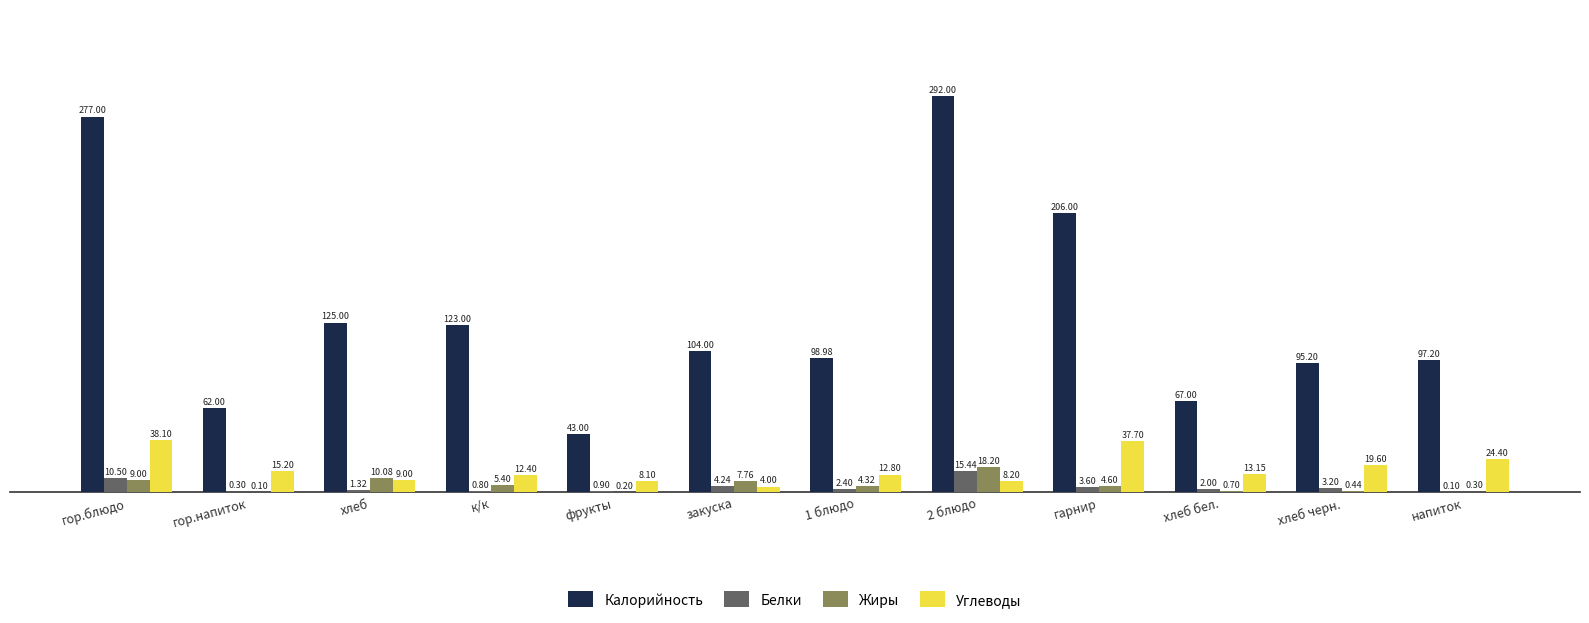

How many groups of bars are there?

12